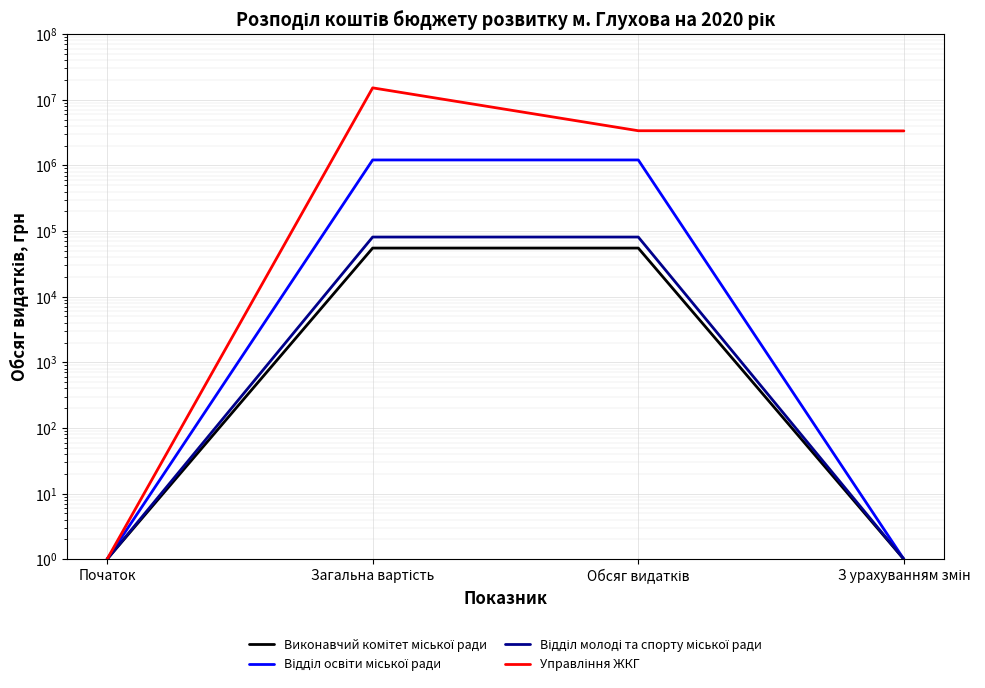

Which series has the largest total across all categories?

Управління ЖКГ